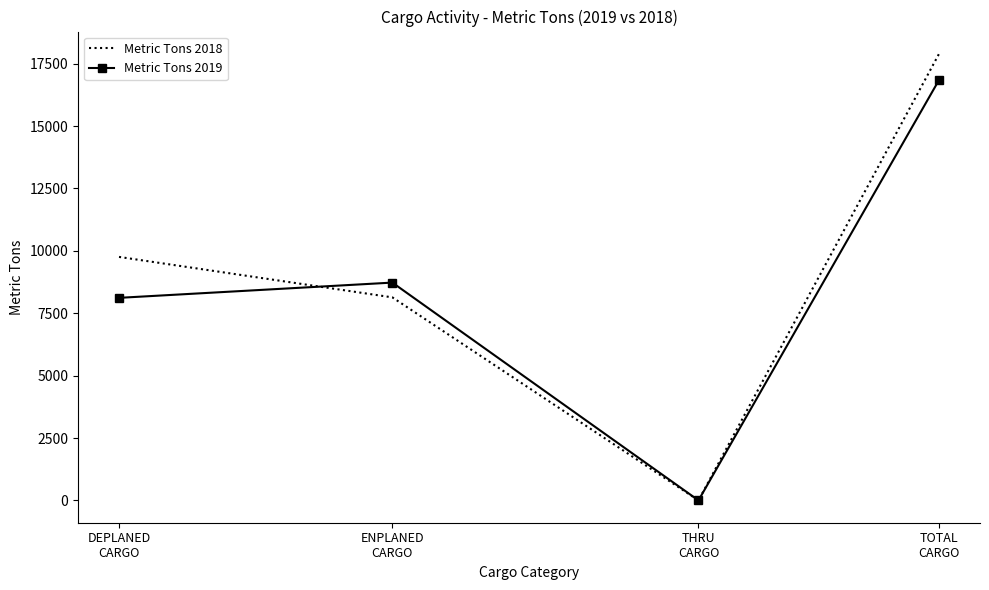

What is the sum of all Metric Tons 2018 values?

35788.8